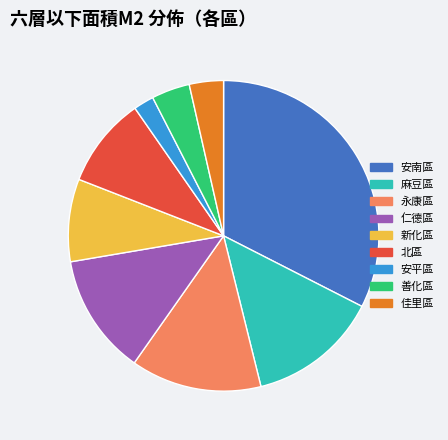

Is it true that 麻豆區 is 14% of the pie?

True